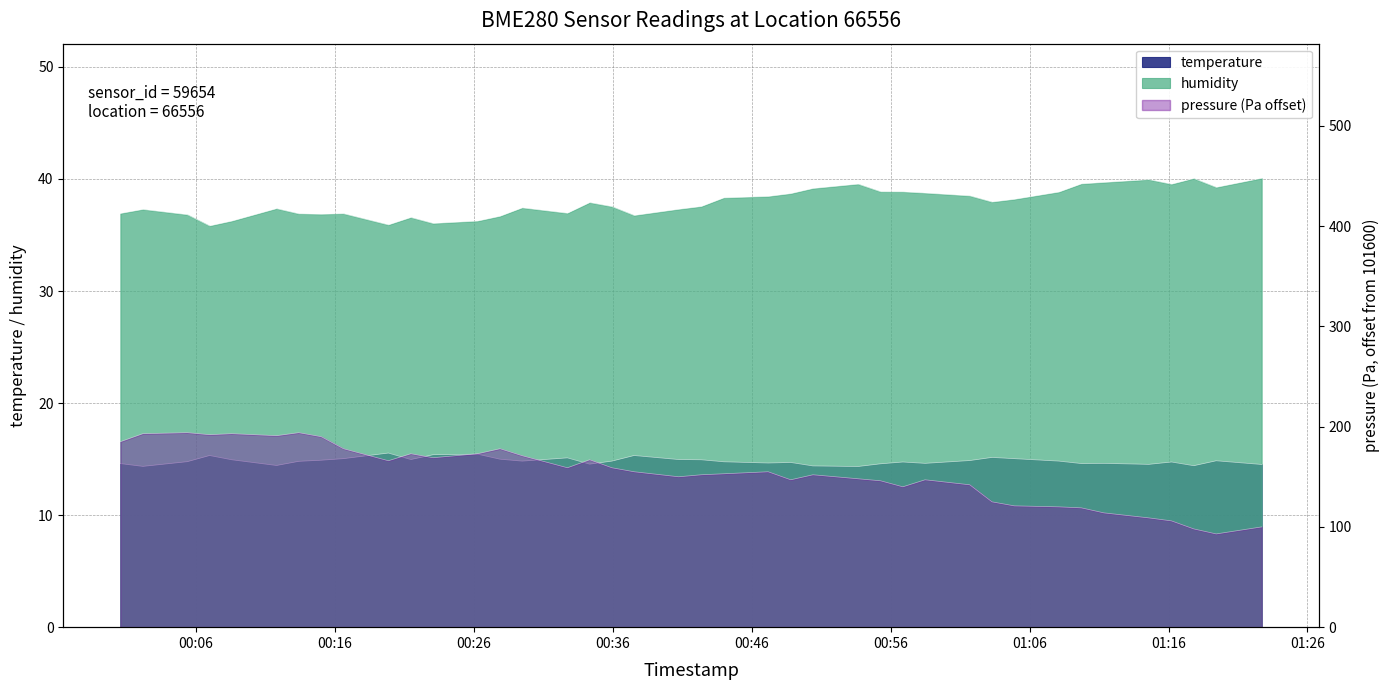

What is the value of the humidity point at the 8th from the left?

36.9